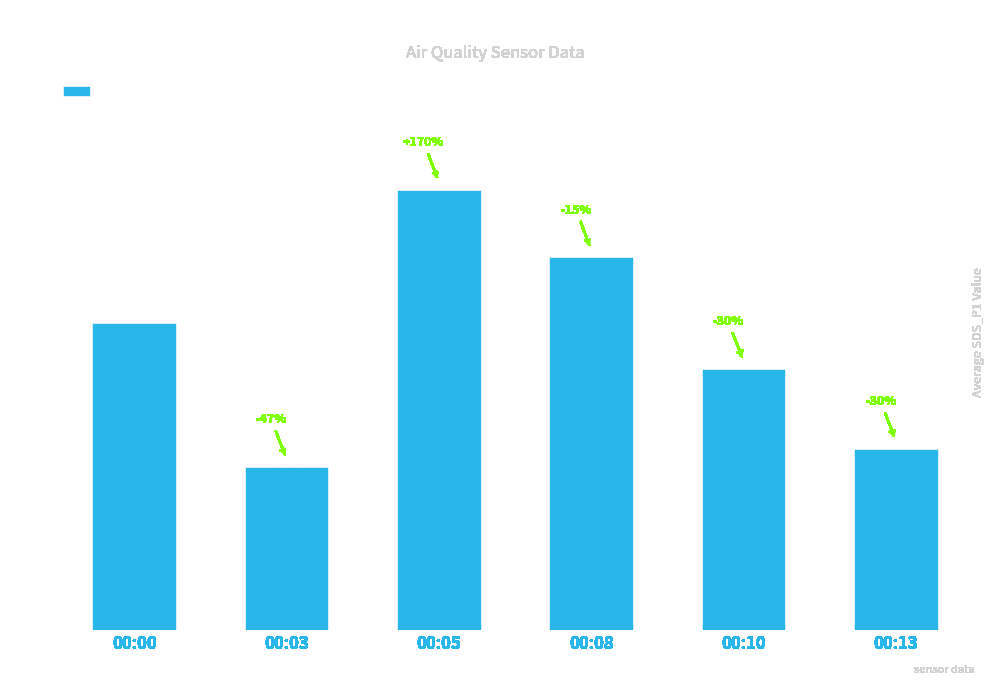

What is the ratio of the value at 00:03 to the value at 00:08?

0.4